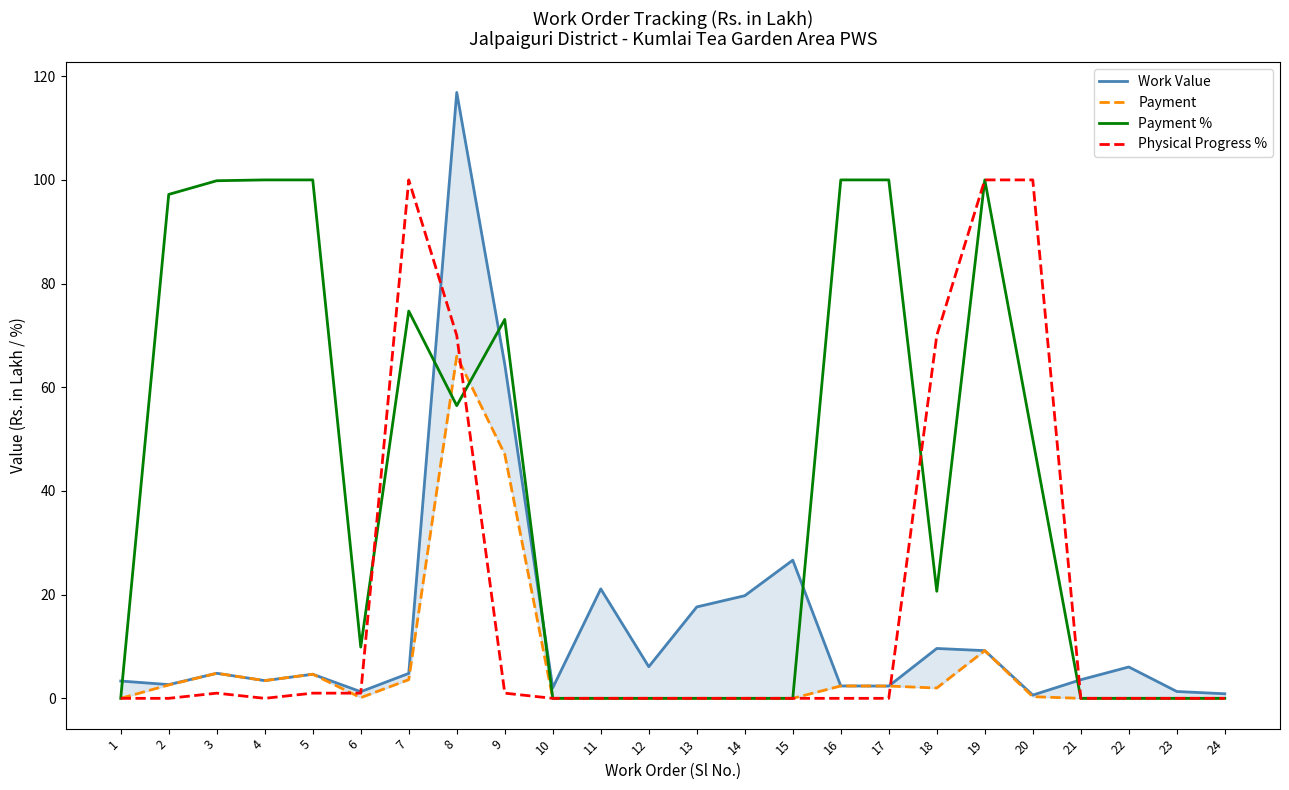

The Payment series shows 4.6 at 4. True or false?

False